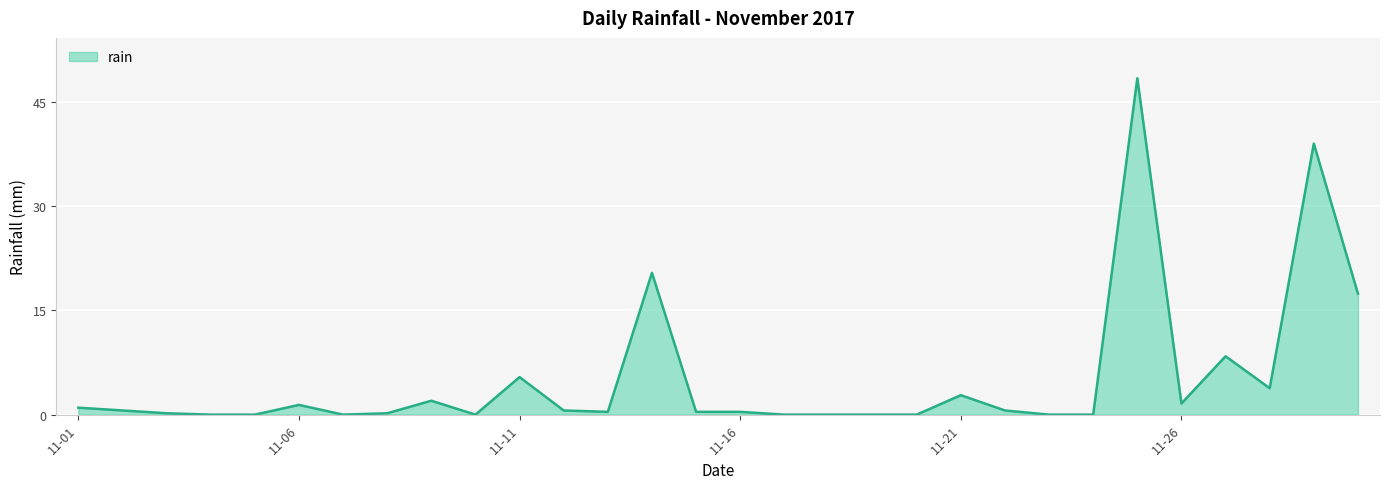

What is the maximum value shown in the chart?

48.4